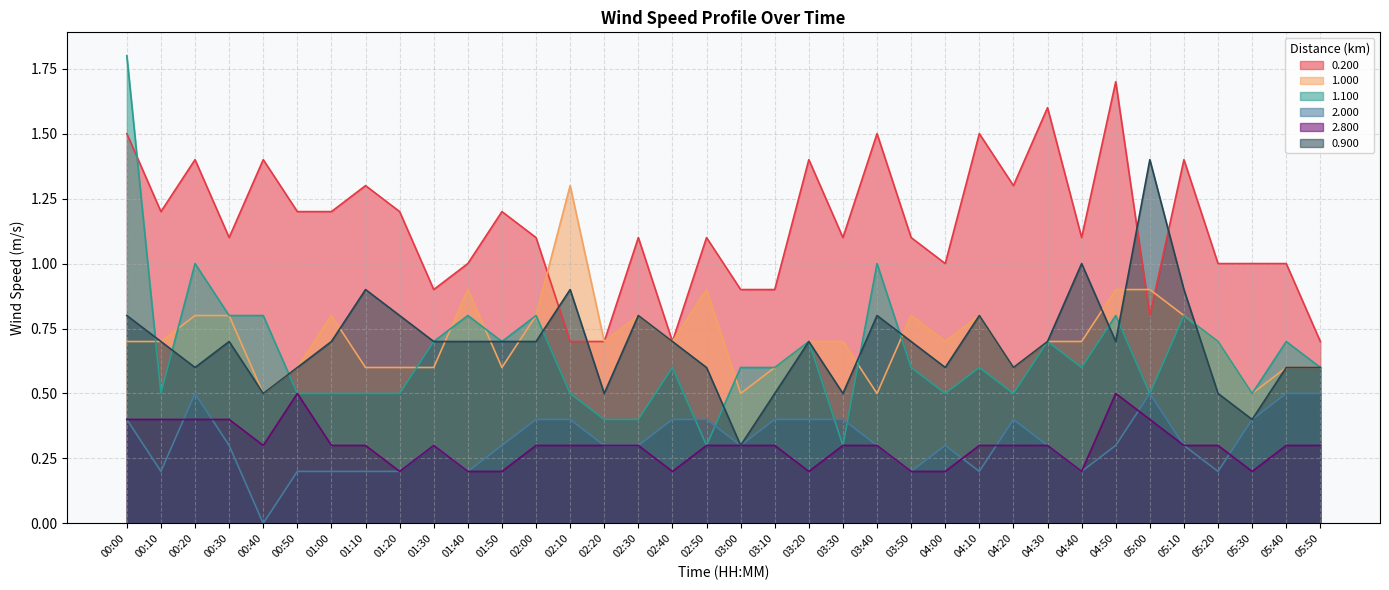

Which series has the largest range (max minus min)?

1.100